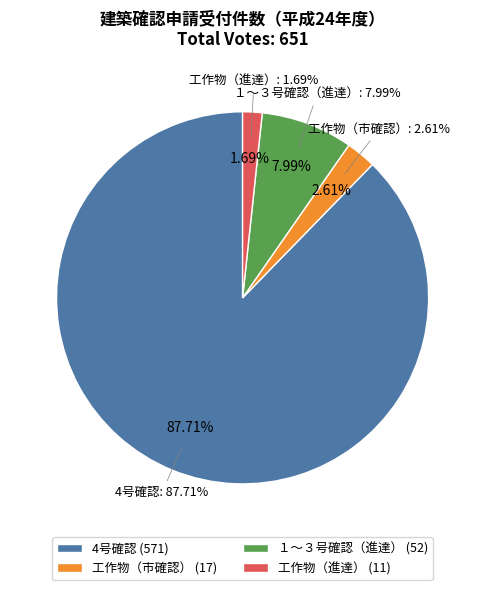

What is the ratio of the value at 4号確認 to the value at 工作物（市確認）?

33.6